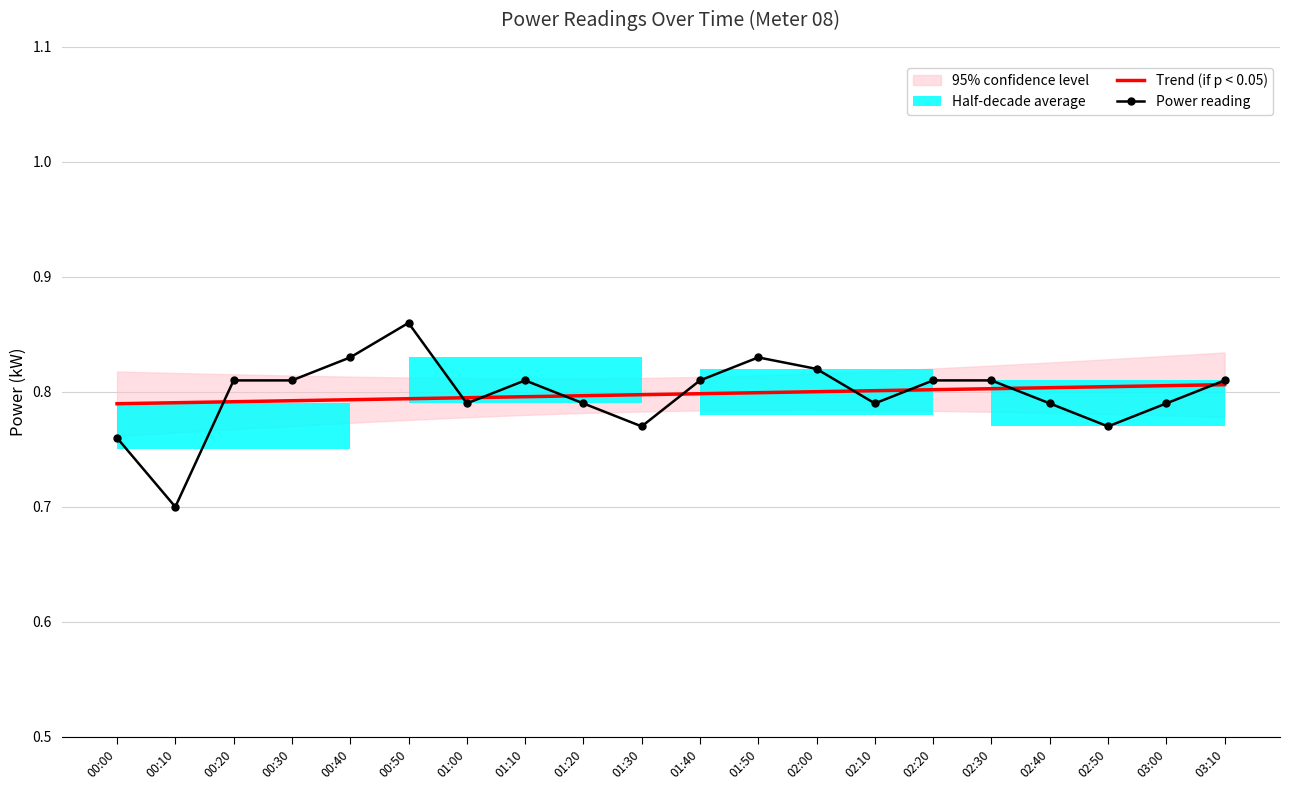

Rank the series by their average value, from lowest to highest.

Power reading, Trend (if p < 0.05)